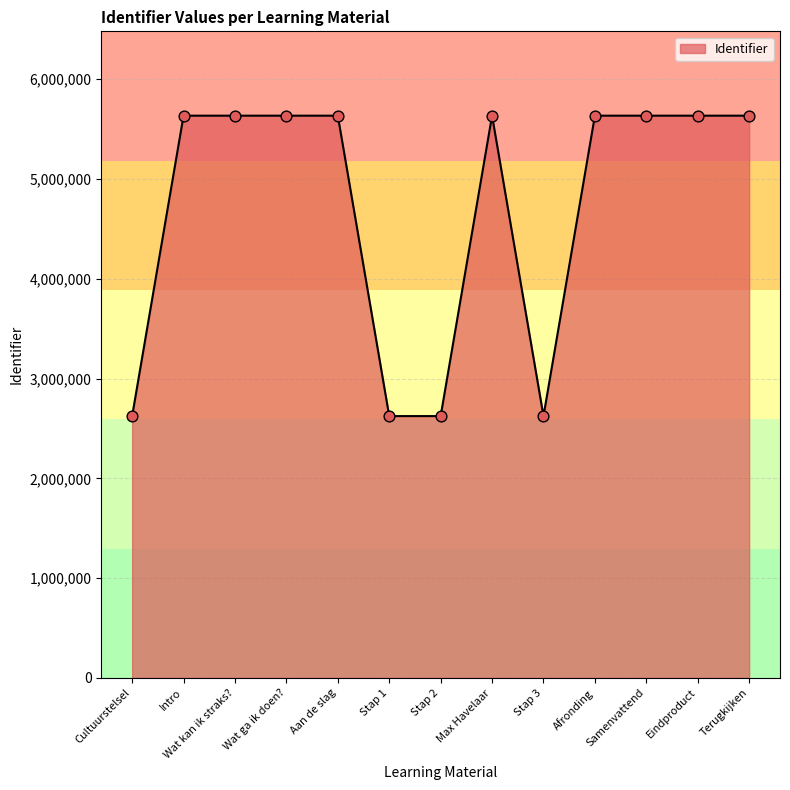

What is the change in value from Cultuurstelsel to Afronding?

+3009526